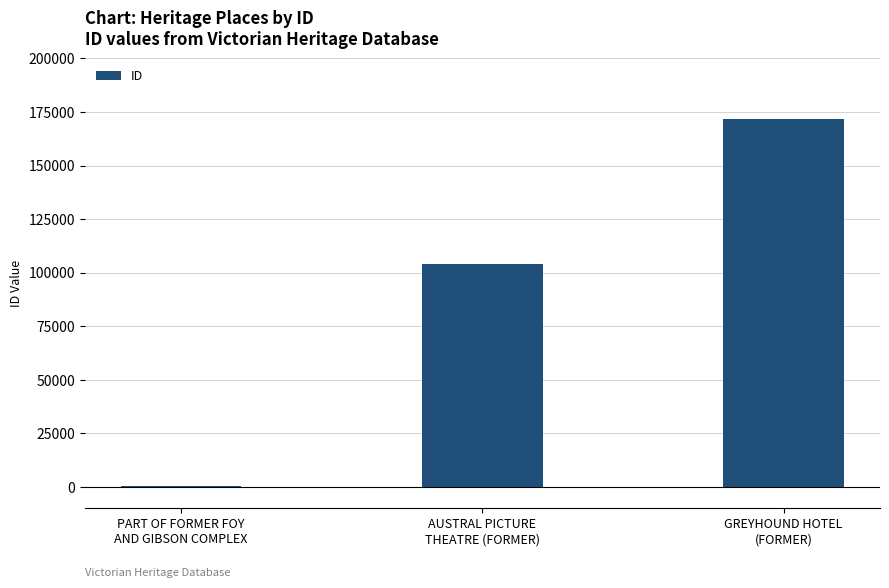

Reading left to right, what are all the values shown in this chart?

313	104048	171937